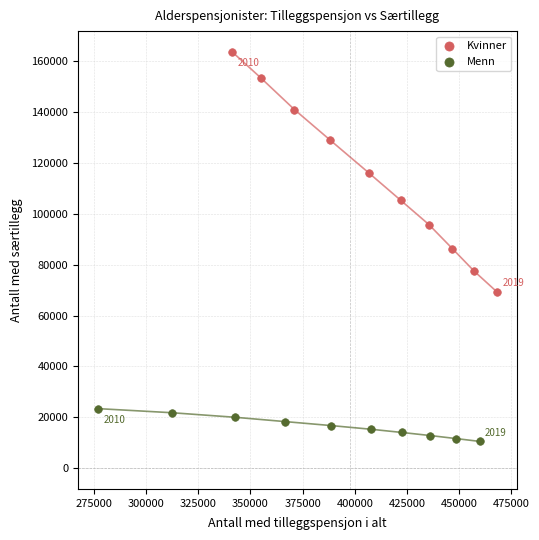

Which series contains the highest Y value?

Kvinner